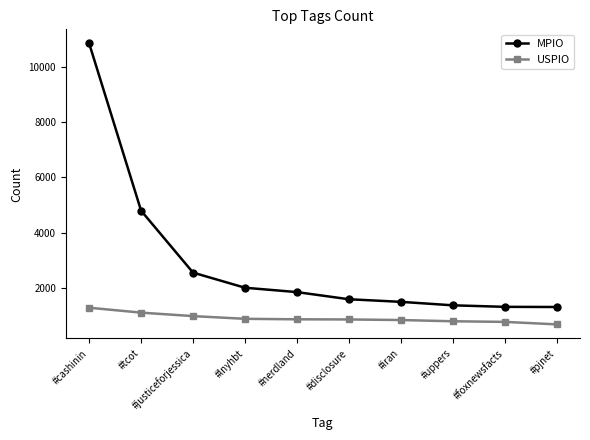

True or false: USPIO and MPIO cross at least once.

False